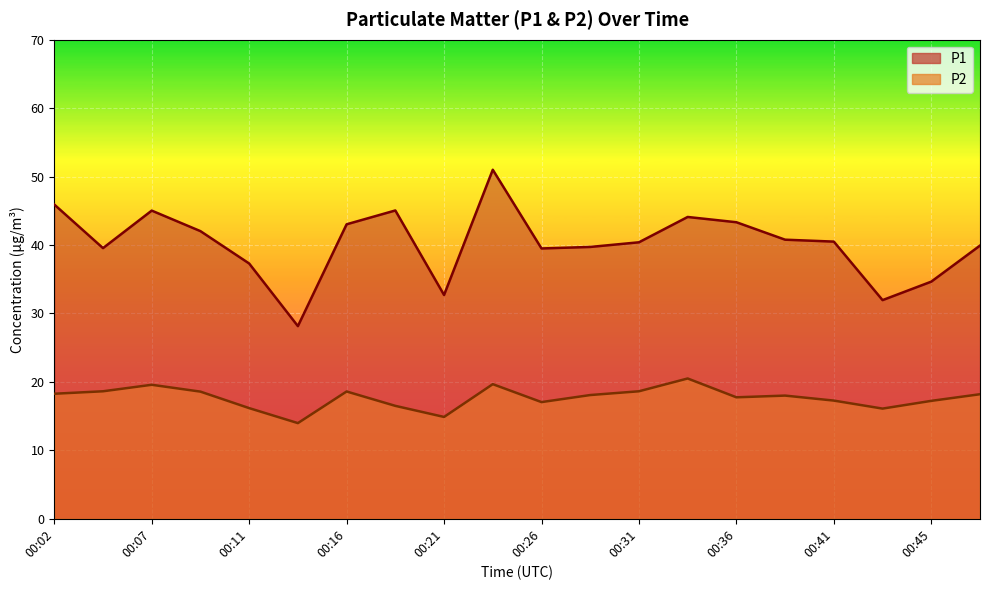

What is the difference between the maximum and minimum values in the P1 series?

22.9